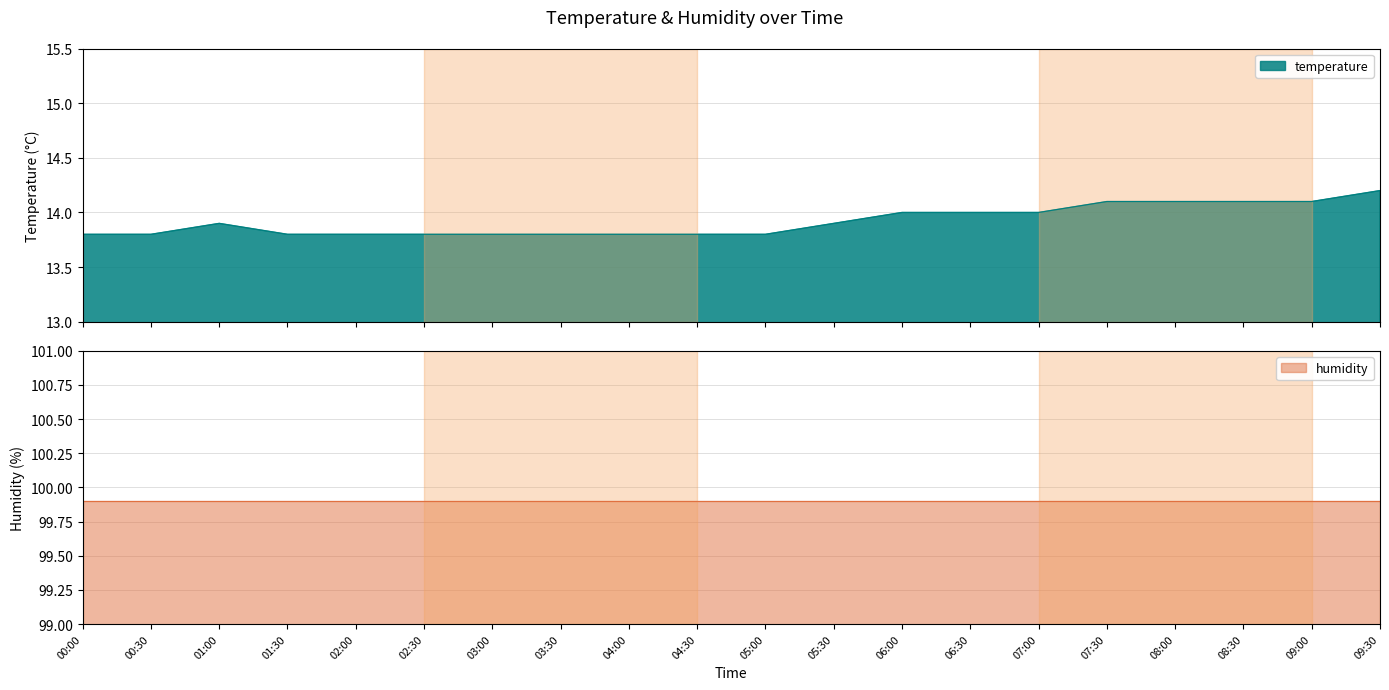

What position from the left is 08:30?

18